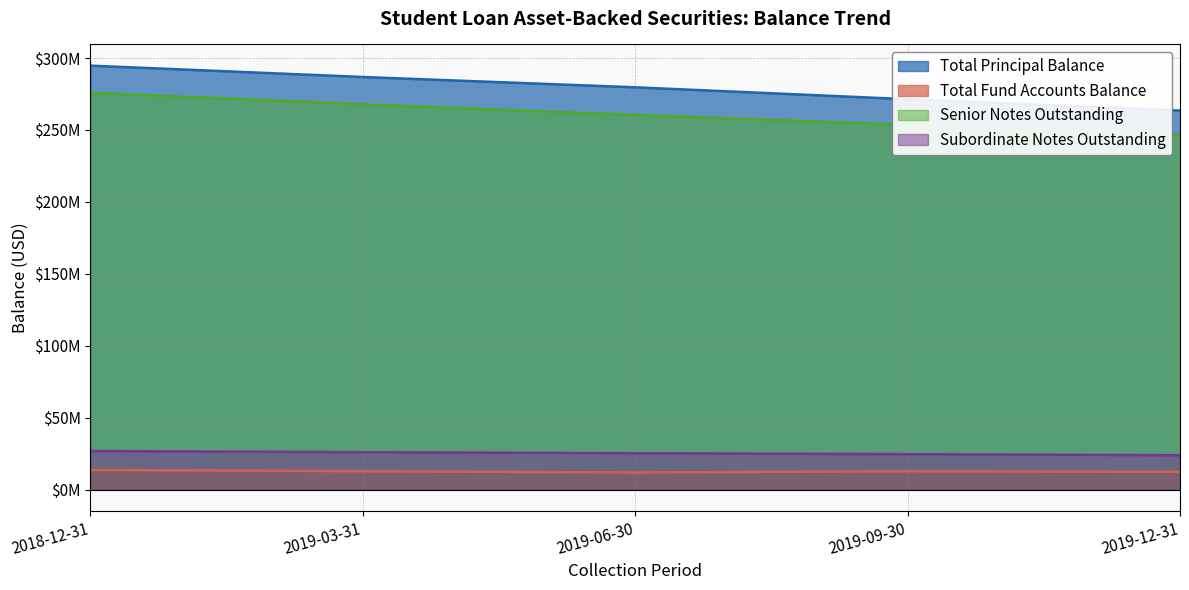

What is the label of the 2nd point from the right?

2019-09-30